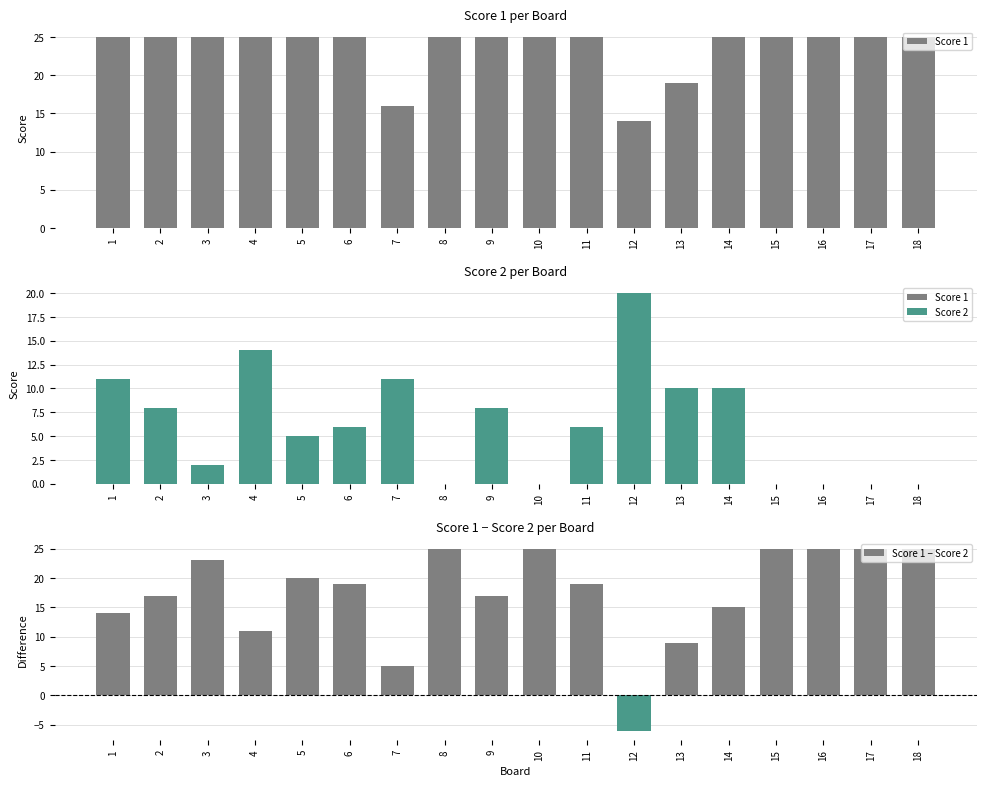

At 2, list the series in order from largest to smallest.

Score 1, Score 1 − Score 2, Score 2